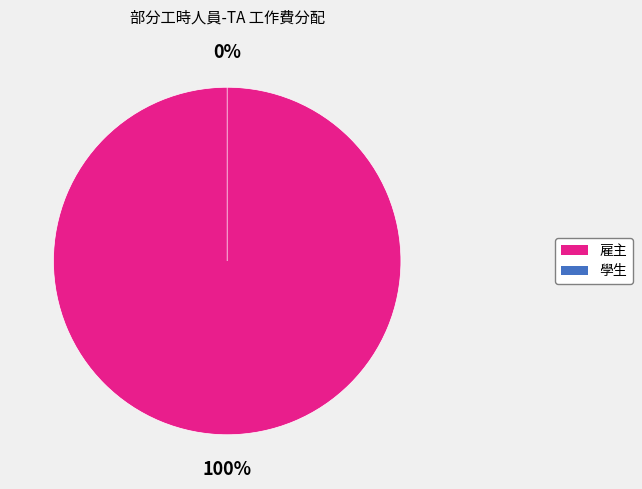

To the nearest percent, what is the difference between the 學生 and 雇主 slice percentages?

100%